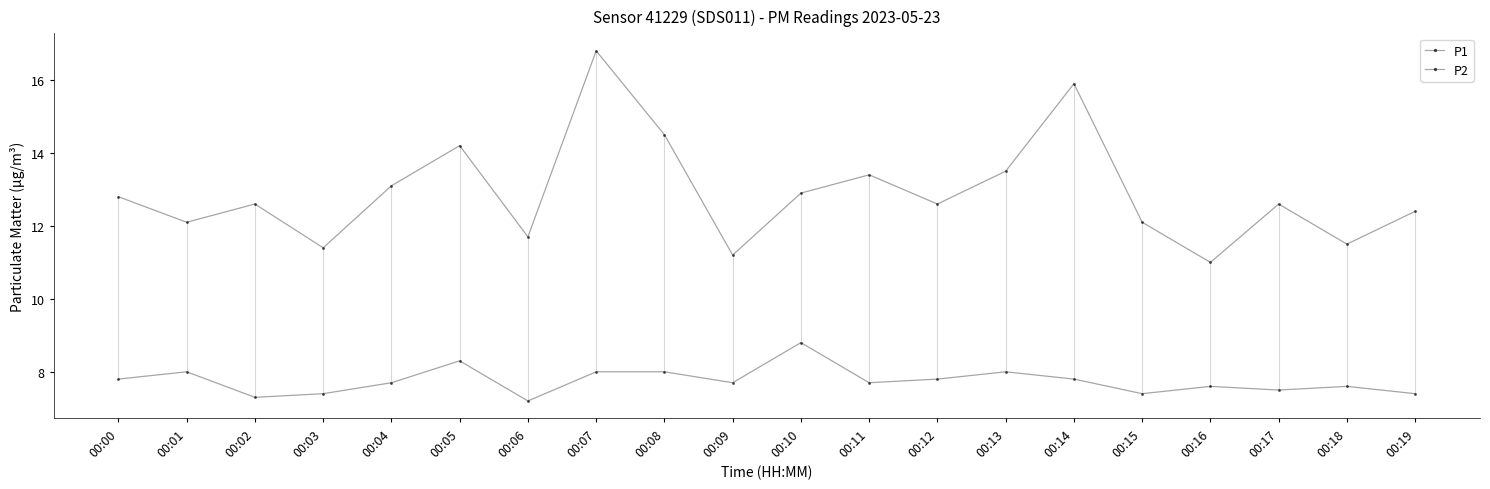

How many categories are shown in the chart?

20